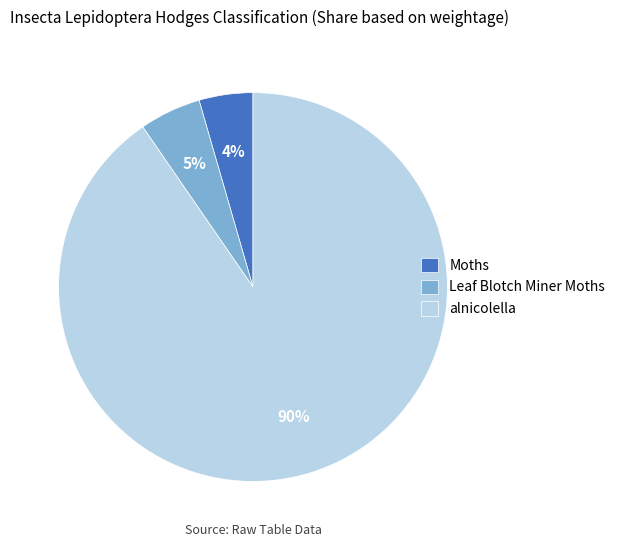

How many slices are in this pie chart?

3